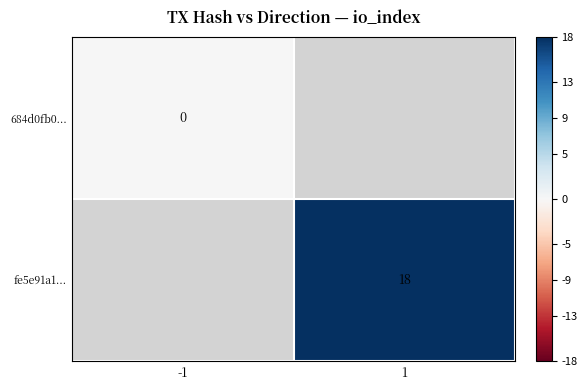

Is it true that fe5e91a1... equals 25 at 1?

False